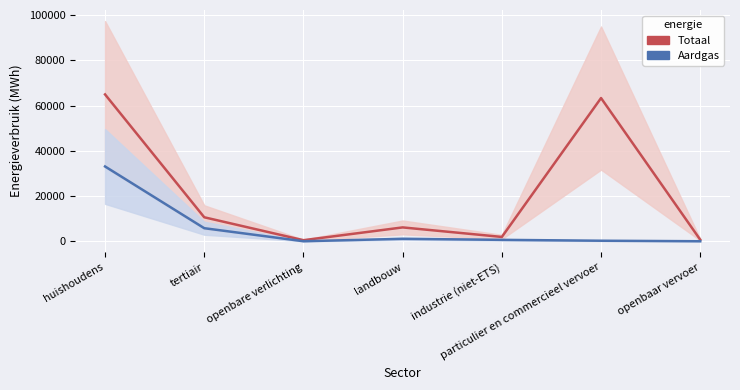

At which category is the sum across all series the highest?

huishoudens